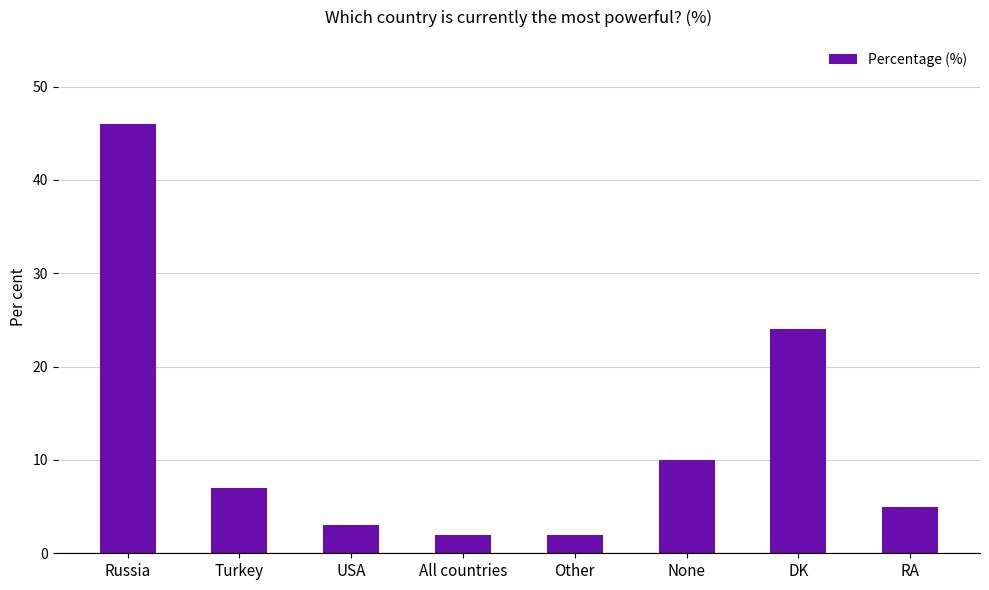

What is the maximum value shown in the chart?

46